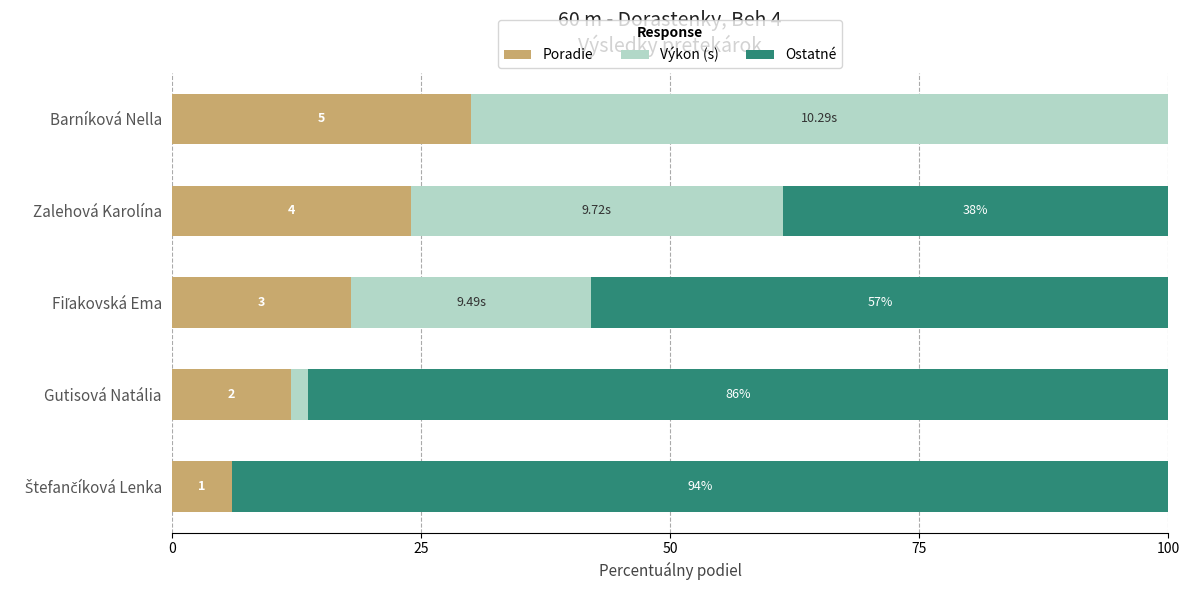

What are all the series names shown in the legend?

Poradie, Výkon (s), Ostatné